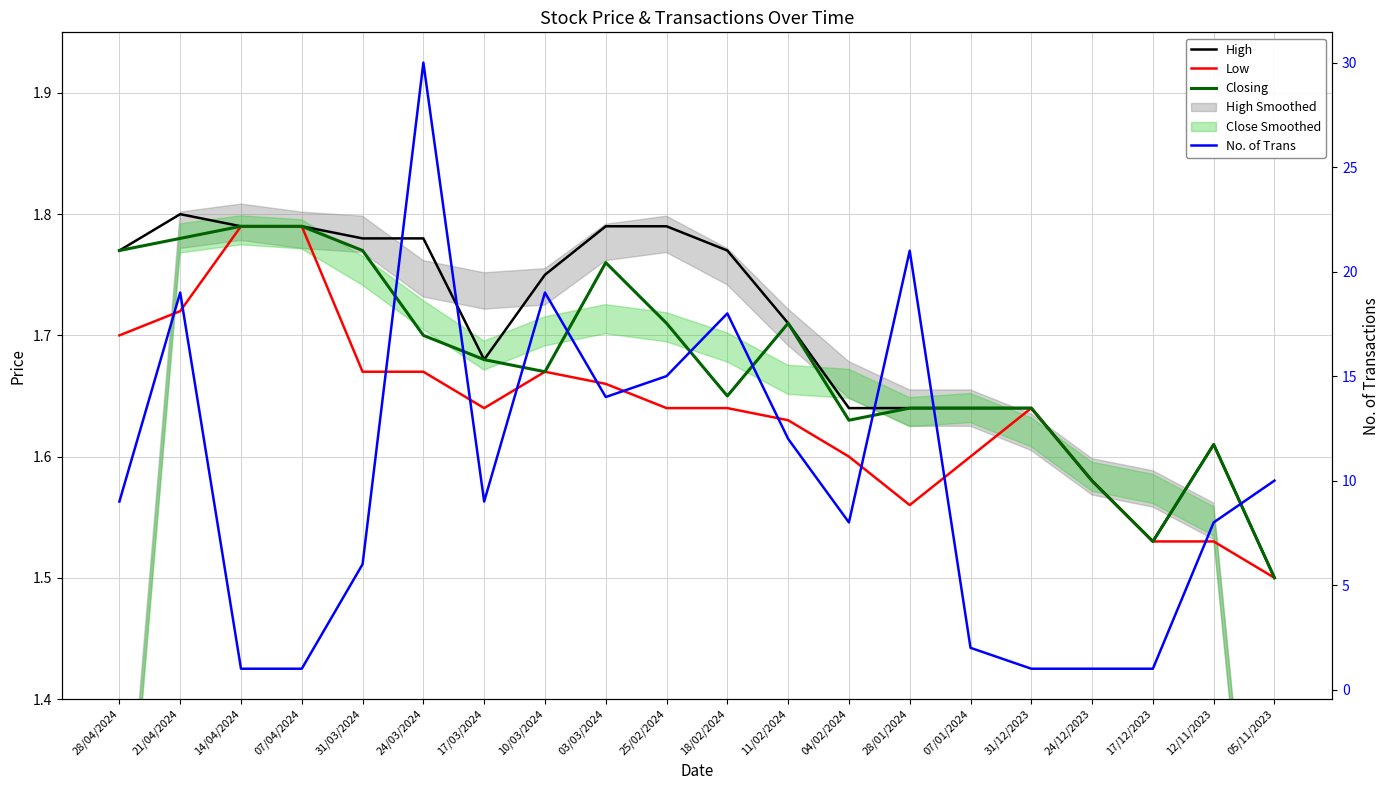

True or false: High has more than 0 interior local peaks.

True